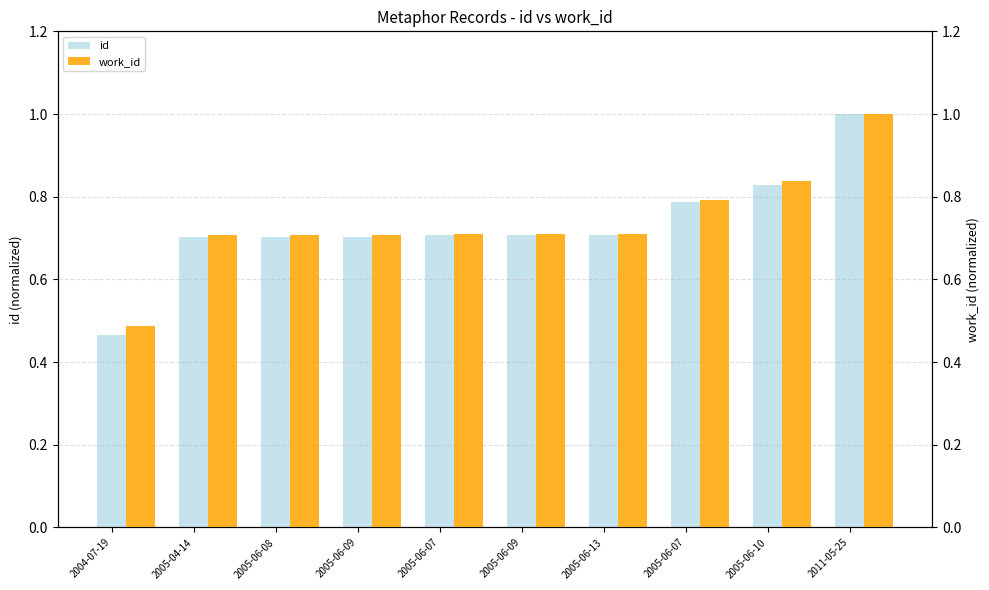

At which label does id reach its minimum?

2004-07-19